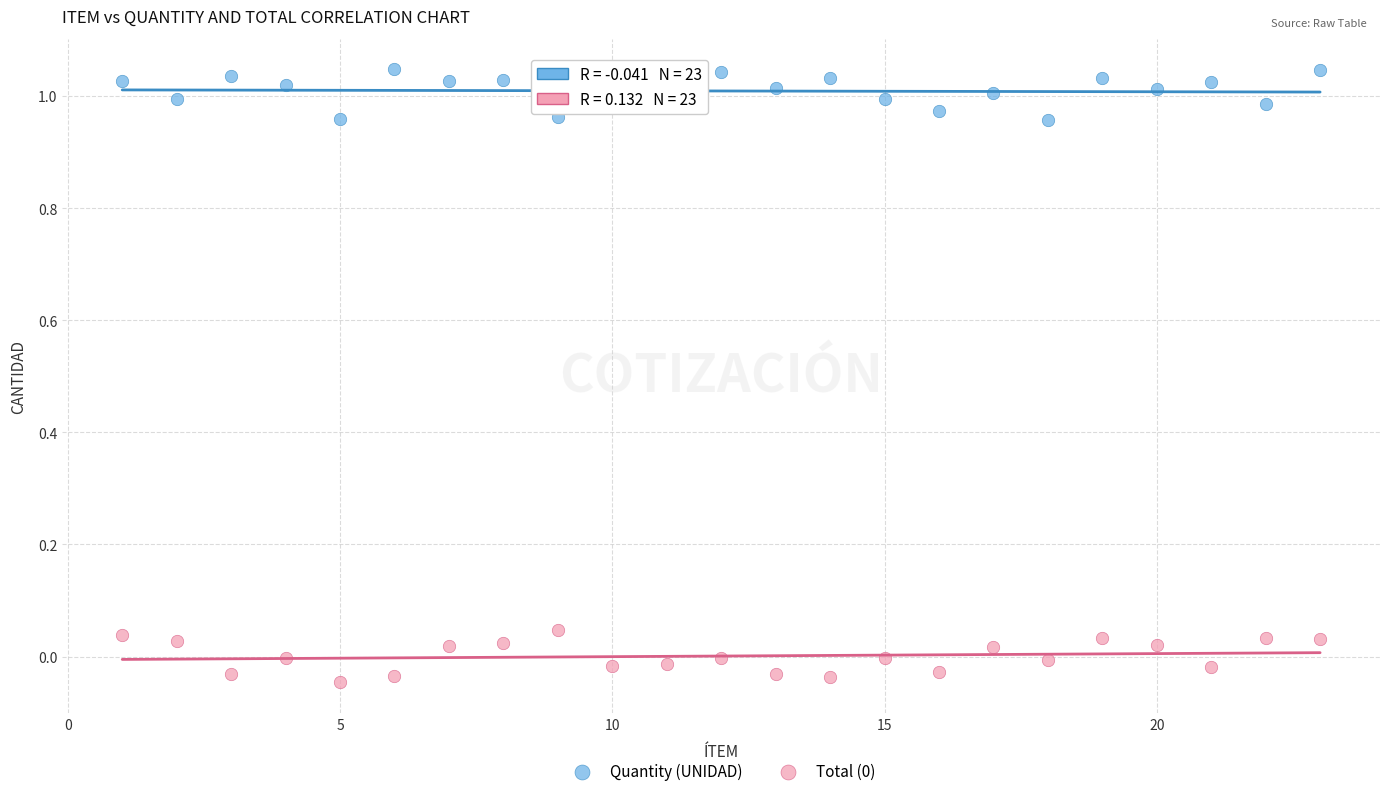

Which series reaches the maximum Y coordinate?

Quantity (UNIDAD)